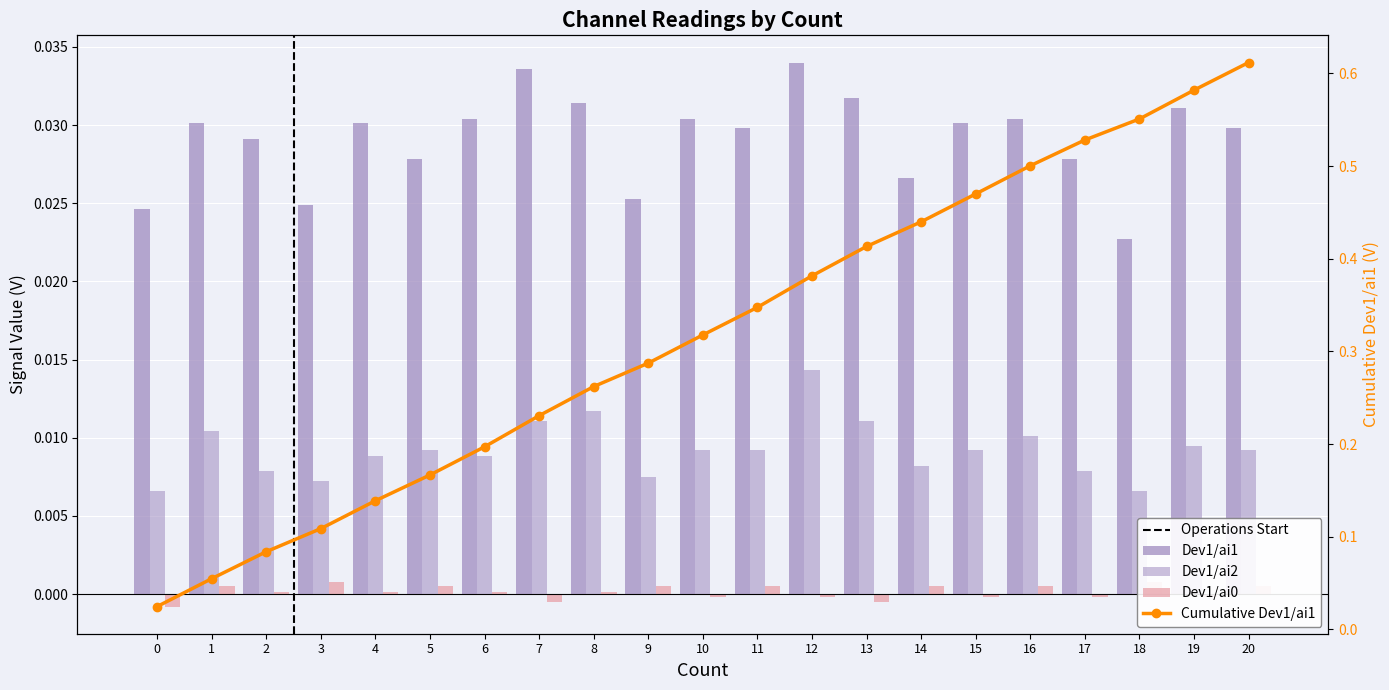

Which series has the largest total across all categories?

Cumulative Dev1/ai1